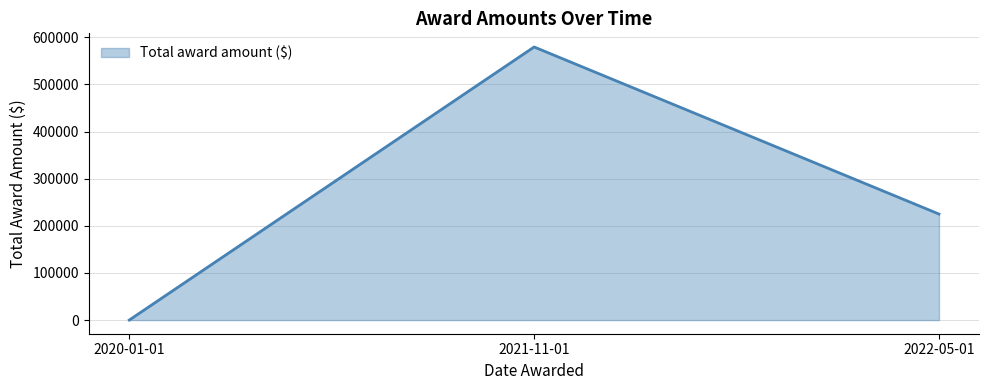

What is the maximum value shown in the chart?

579386